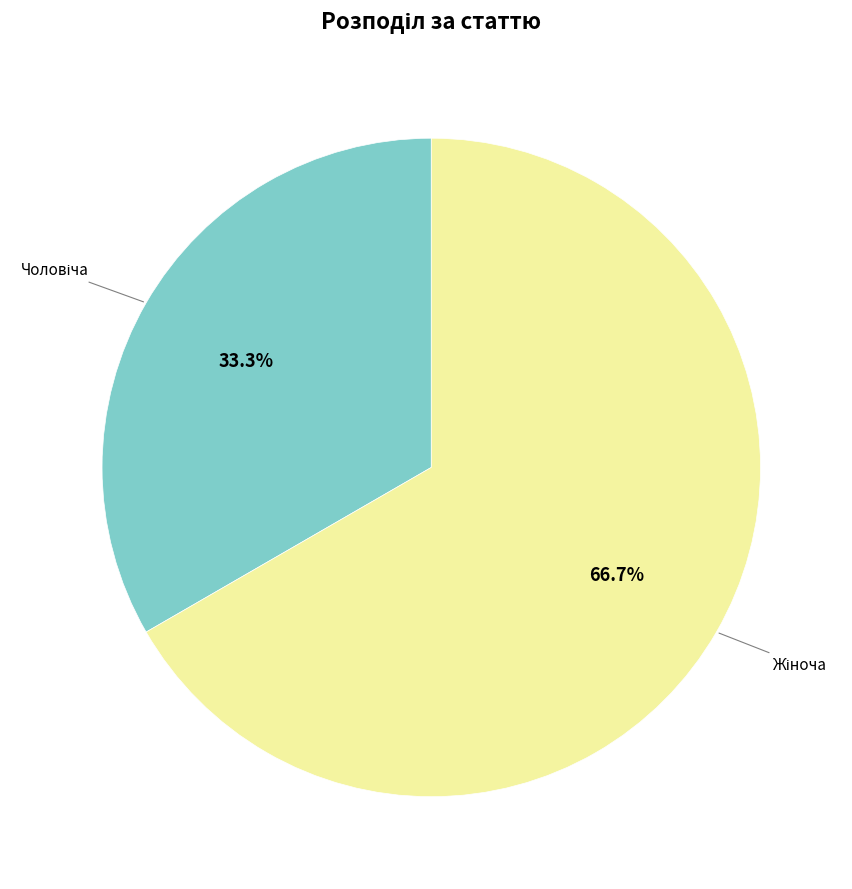

Which slice is the largest?

Жіноча